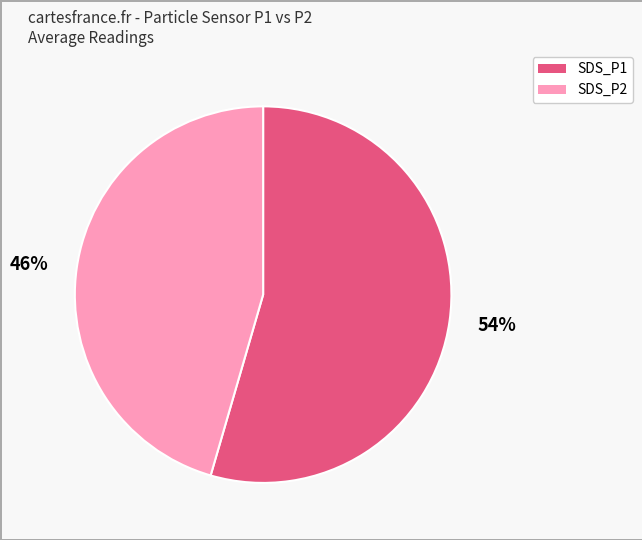

Which has a higher value, 54% or 46%?

54%